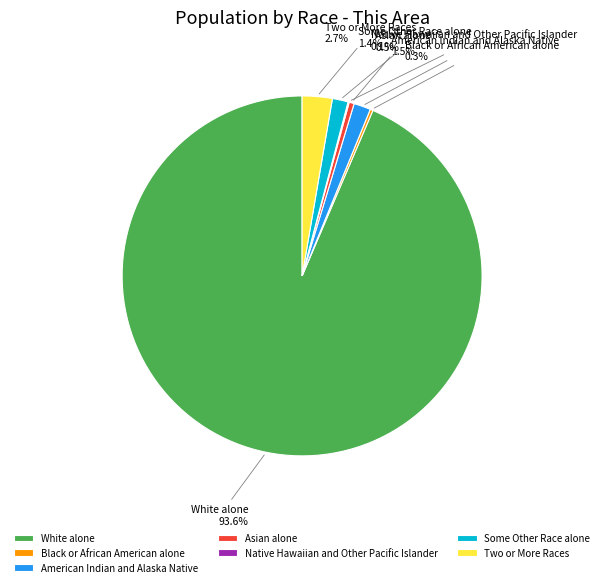

What percentage is NOT represented by Some Other Race alone?

98.6%